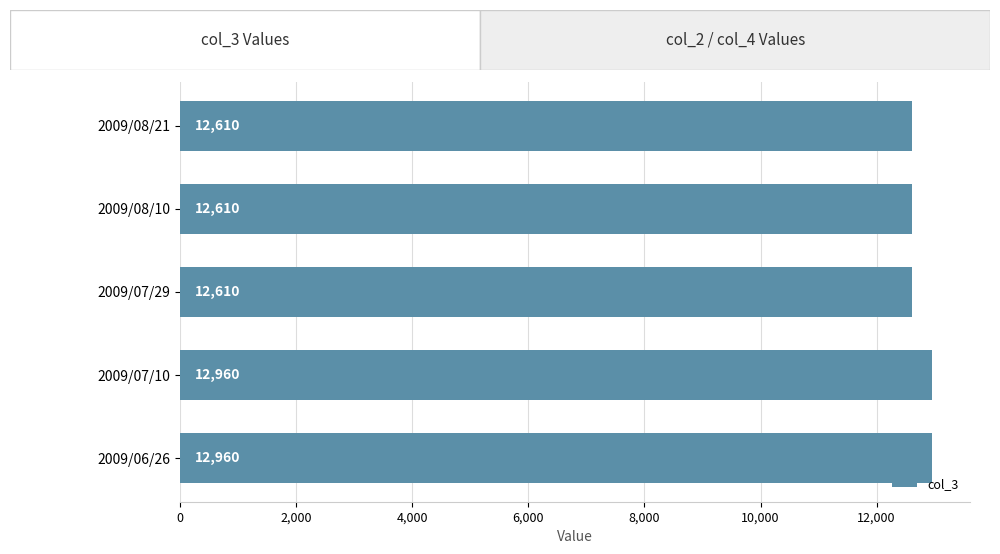

Reading bottom to top, what are all the values shown in this chart?

12960	12960	12610	12610	12610